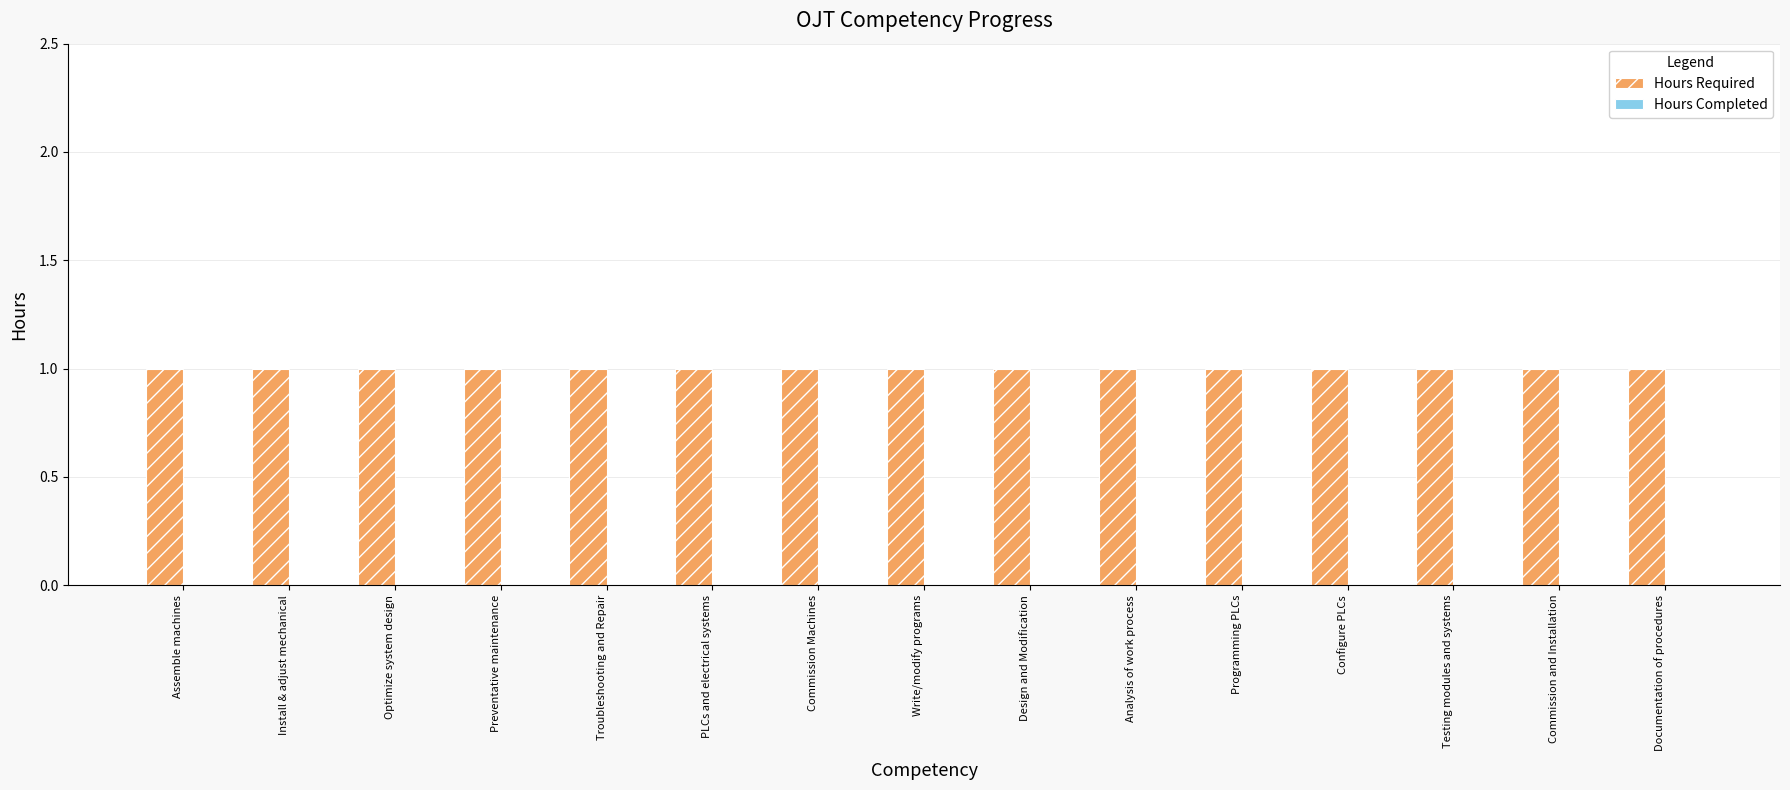

What is the label of the 3rd bar from the left?

Optimize system design